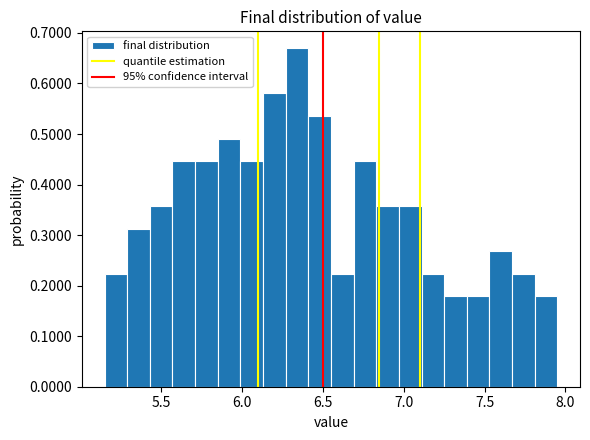

Read against the x-axis, roughly where is the centre of the tallest bar?

6.35